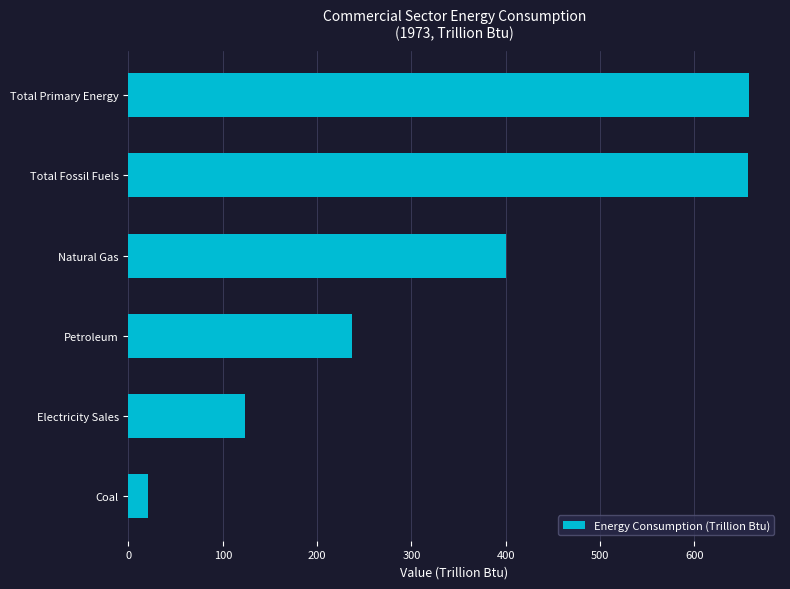

Which has a higher value, Electricity Sales or Petroleum?

Petroleum